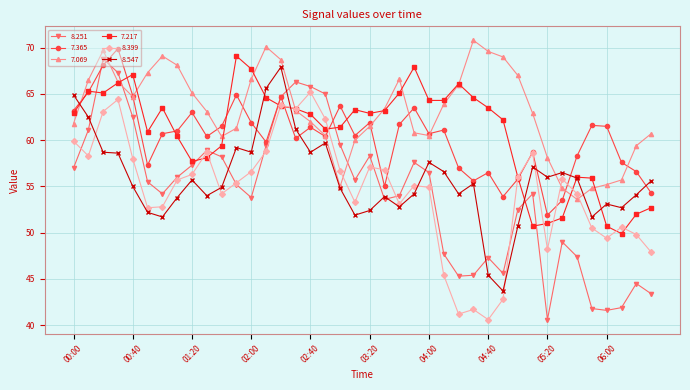

Which series ends up on top after the final intersection of 7.069 and 8.251?

7.069